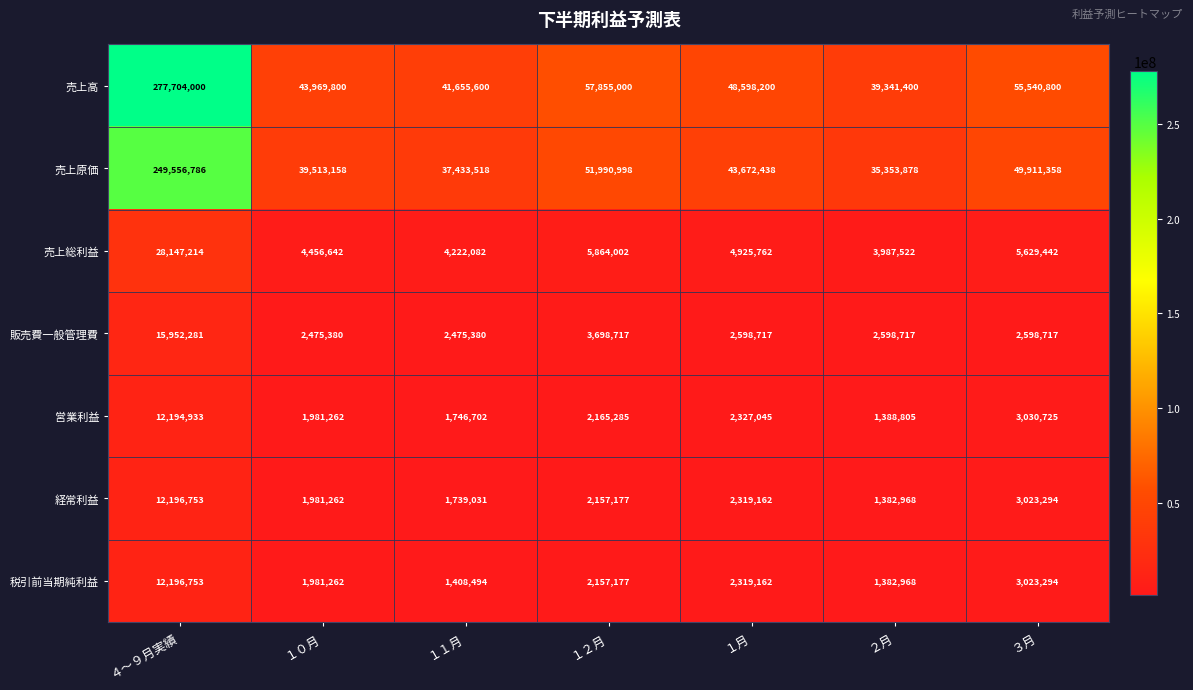

What is the maximum value shown in the chart?

277704000